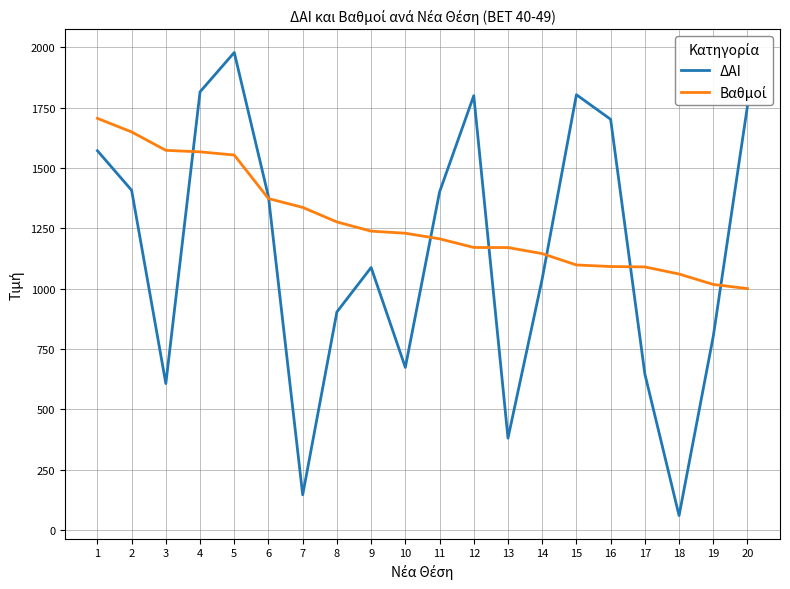

Which series has the widest spread of values?

ΔΑΙ